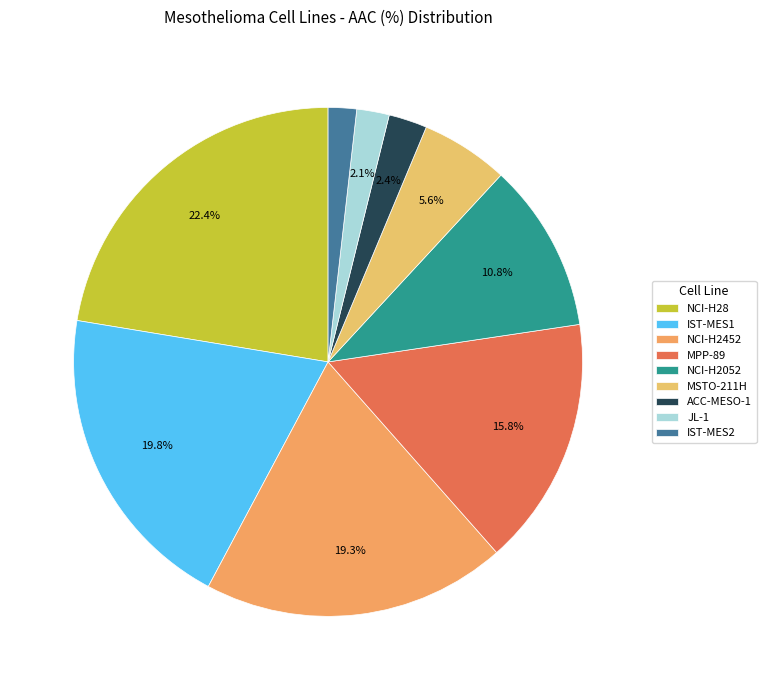

Combined, do NCI-H2052 and NCI-H28 account for over 50%?

No